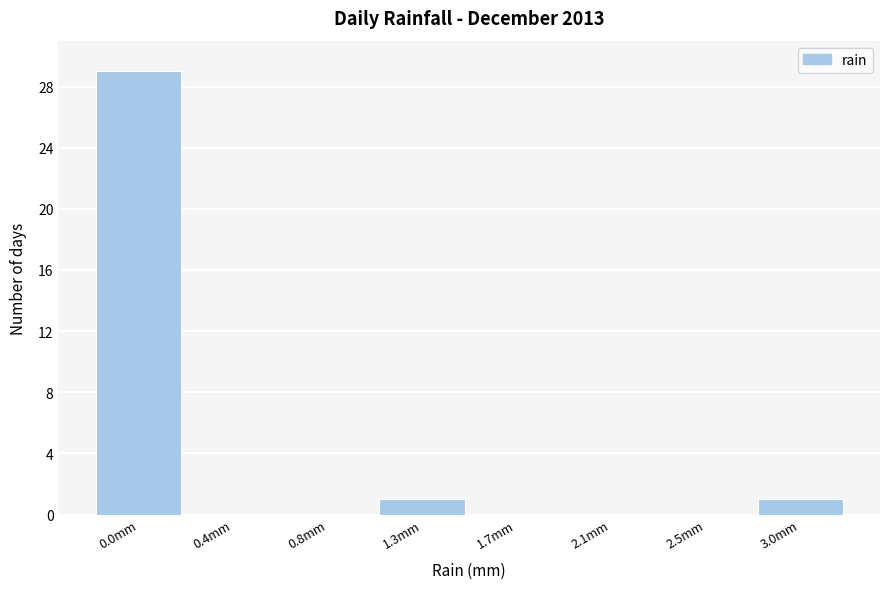

Reading left to right, transcribe all the data shown in this chart.

0.0mm=29	0.4mm=0	0.8mm=0	1.3mm=1	1.7mm=0	2.1mm=0	2.5mm=0	3.0mm=1